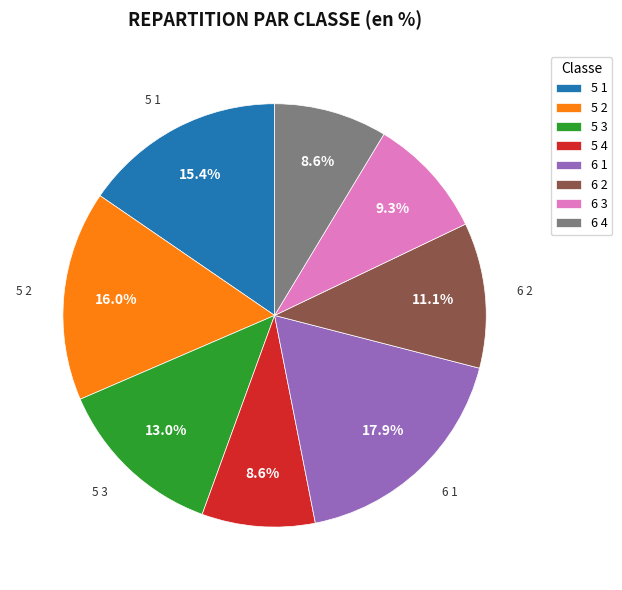

To the nearest percent, what portion does 6 2 represent?

11%